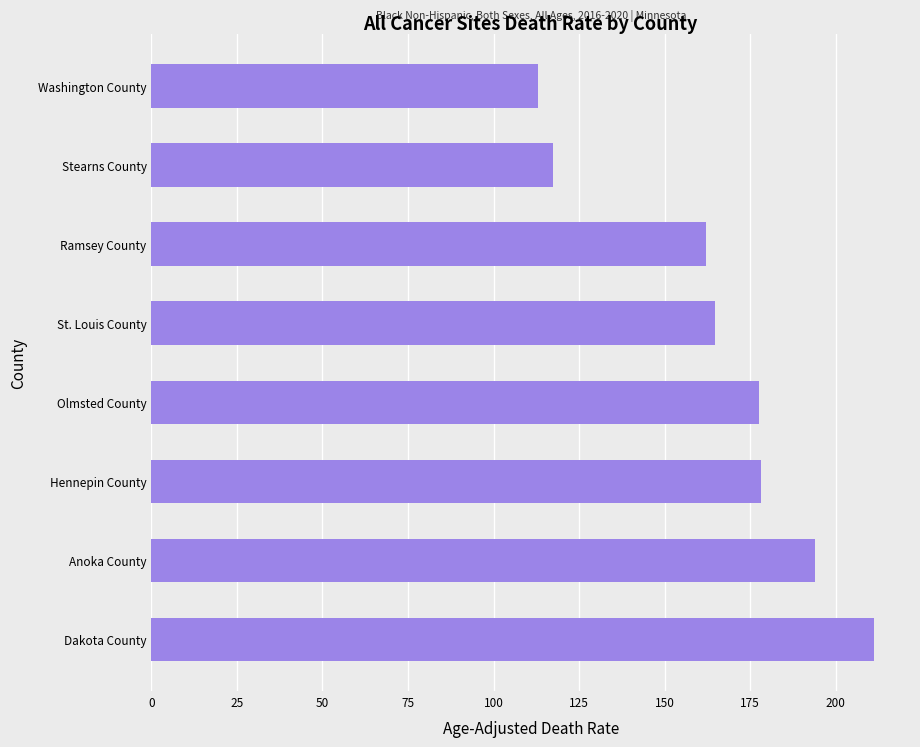

At which label is the value closest to 162?

Ramsey County